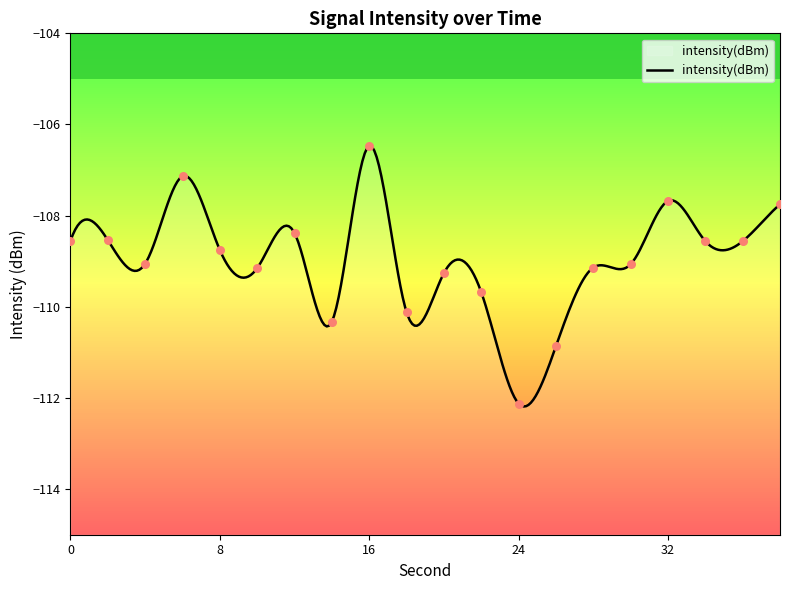

Between 6 and 8, which is larger?

6